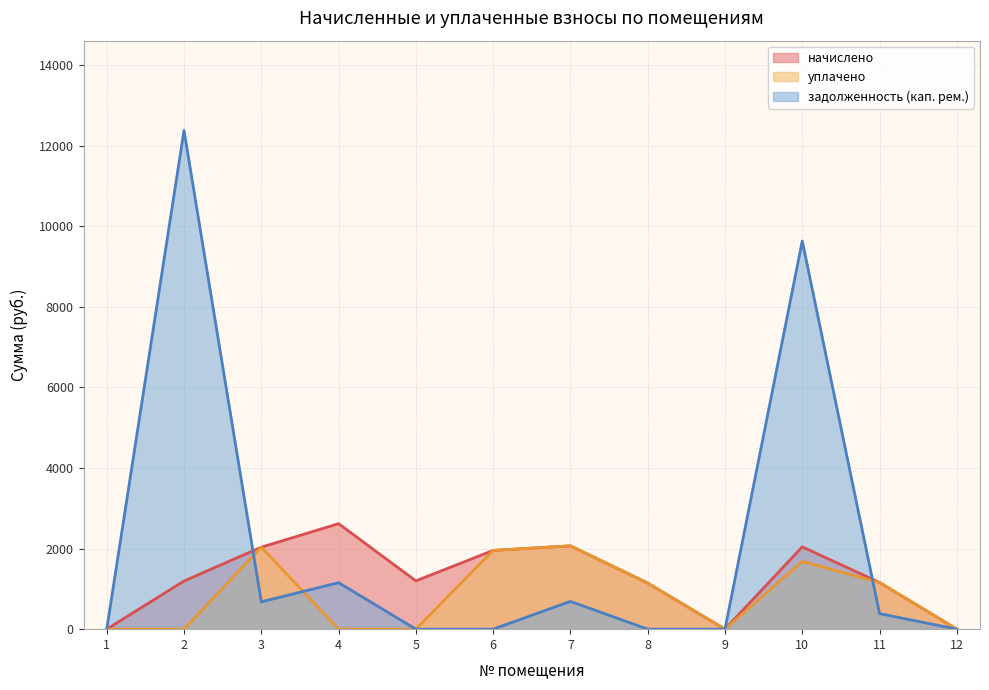

The начислено series shows 1158.5 at 11. True or false?

True